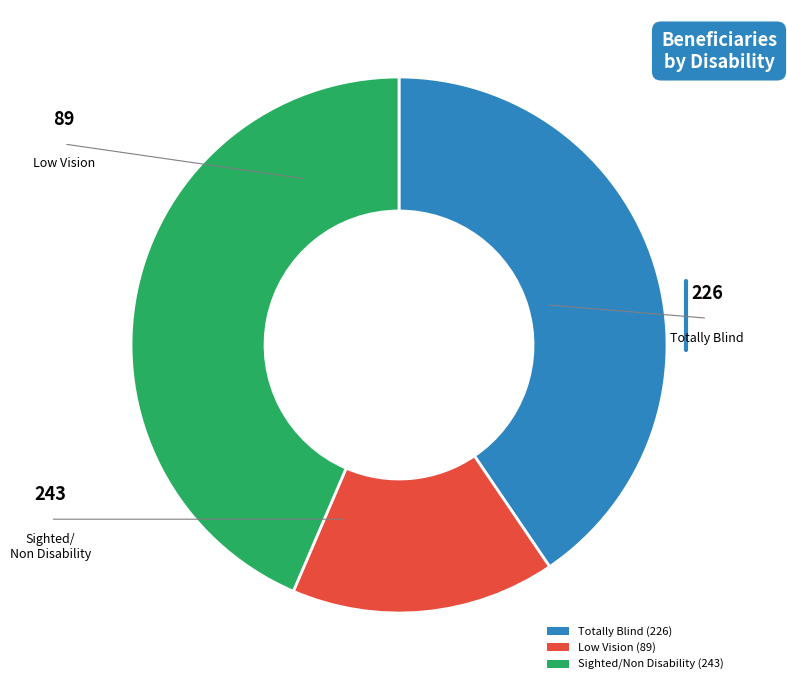

Which slice is the largest?

Sighted/Non Disability (243)